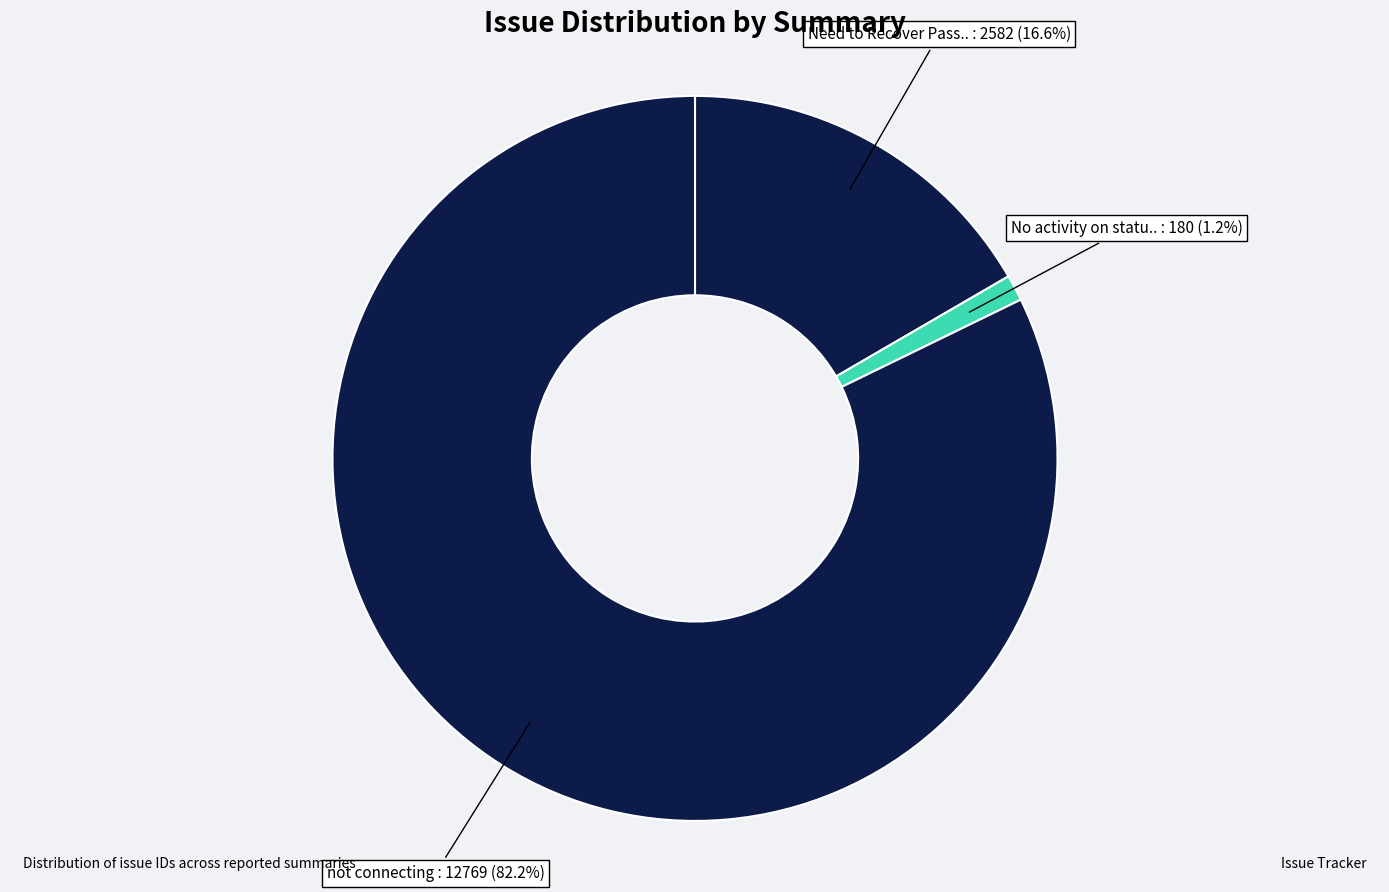

Which slice represents more than half of the pie?

not connecting